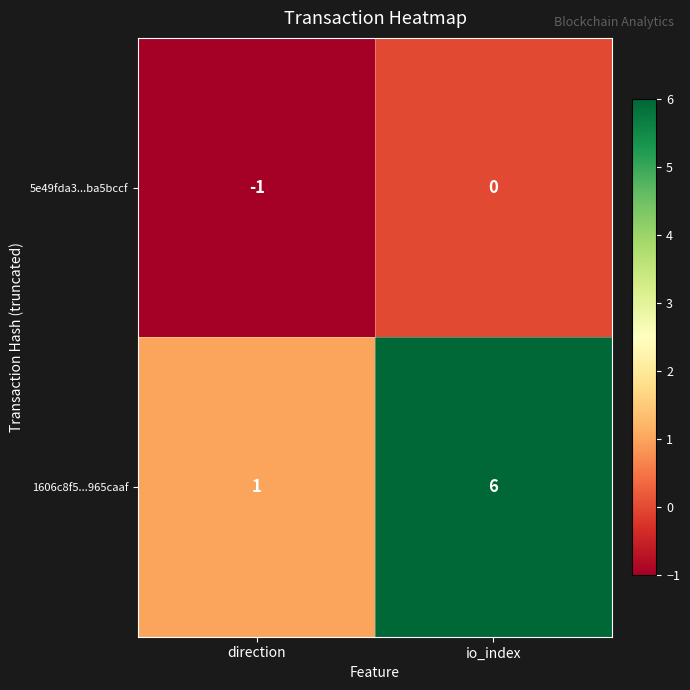

At which category is the sum across all series the highest?

io_index